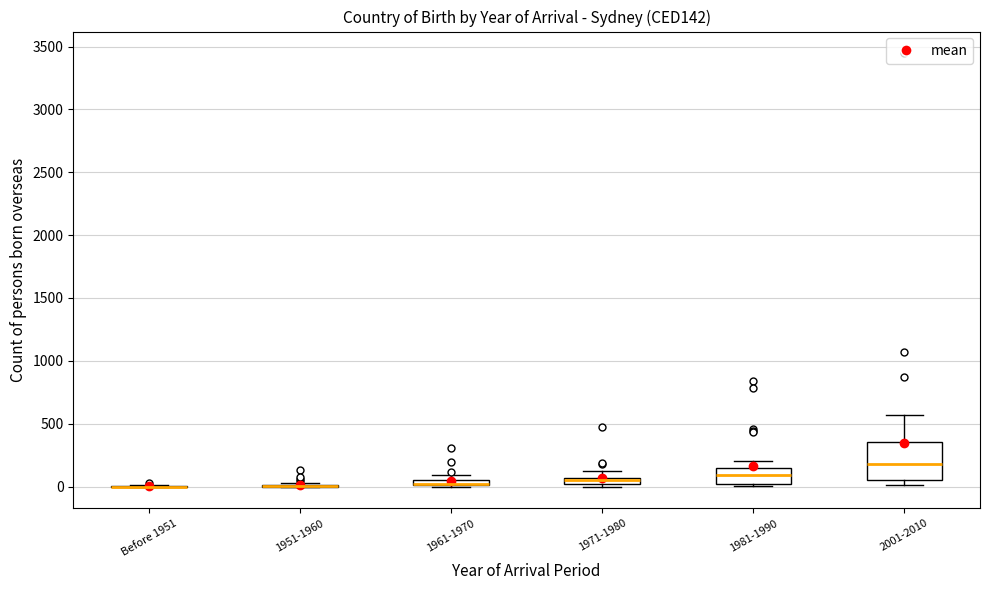

Where is the lower edge of the box for 1971-1980 on the y-axis? The values are not printed on the chart, so give them approximately, as read against the axis.

0